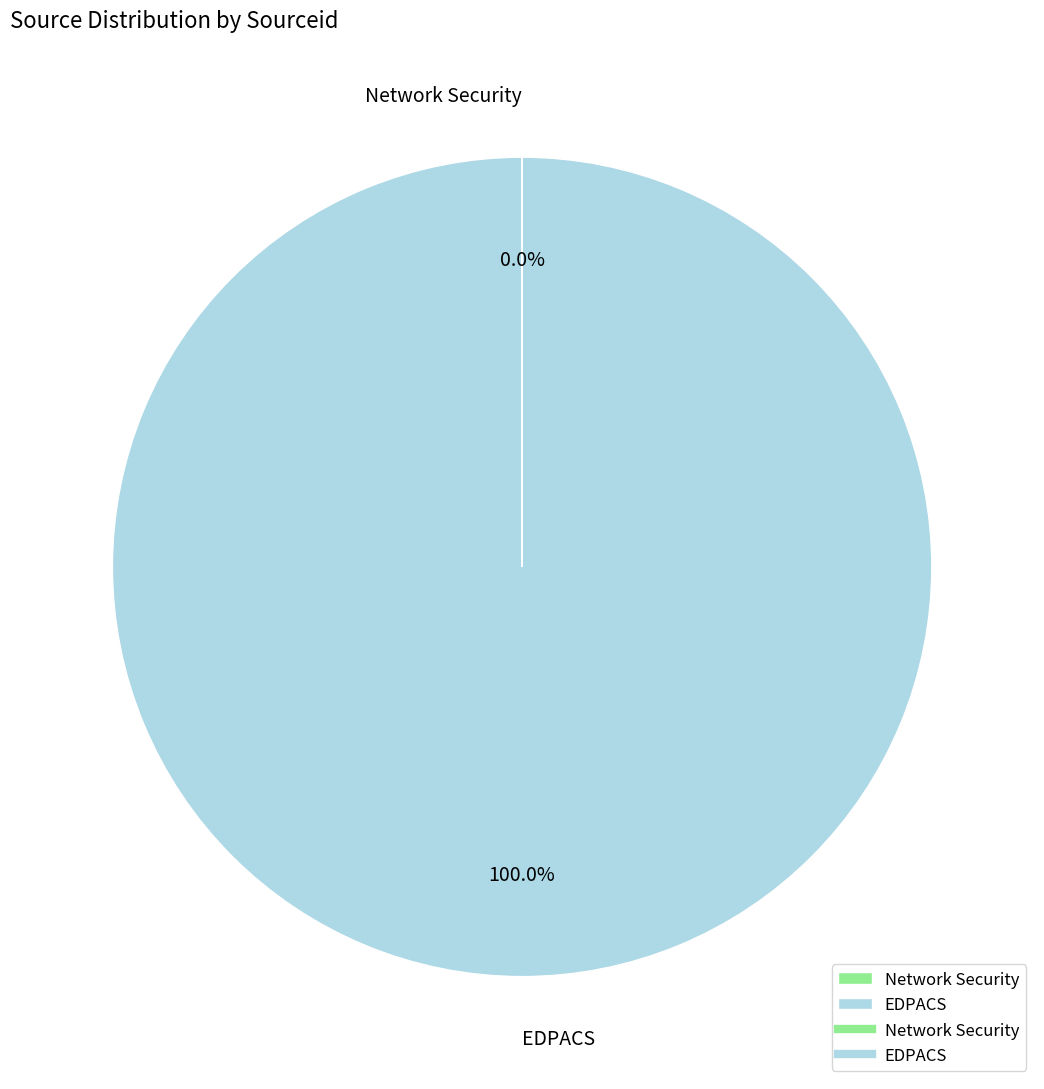

Does any single category account for the majority?

Yes